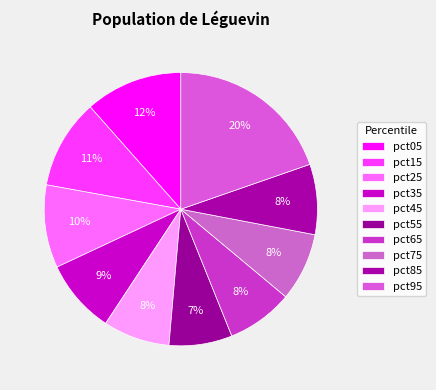

Count the number of slices in the pie.

10